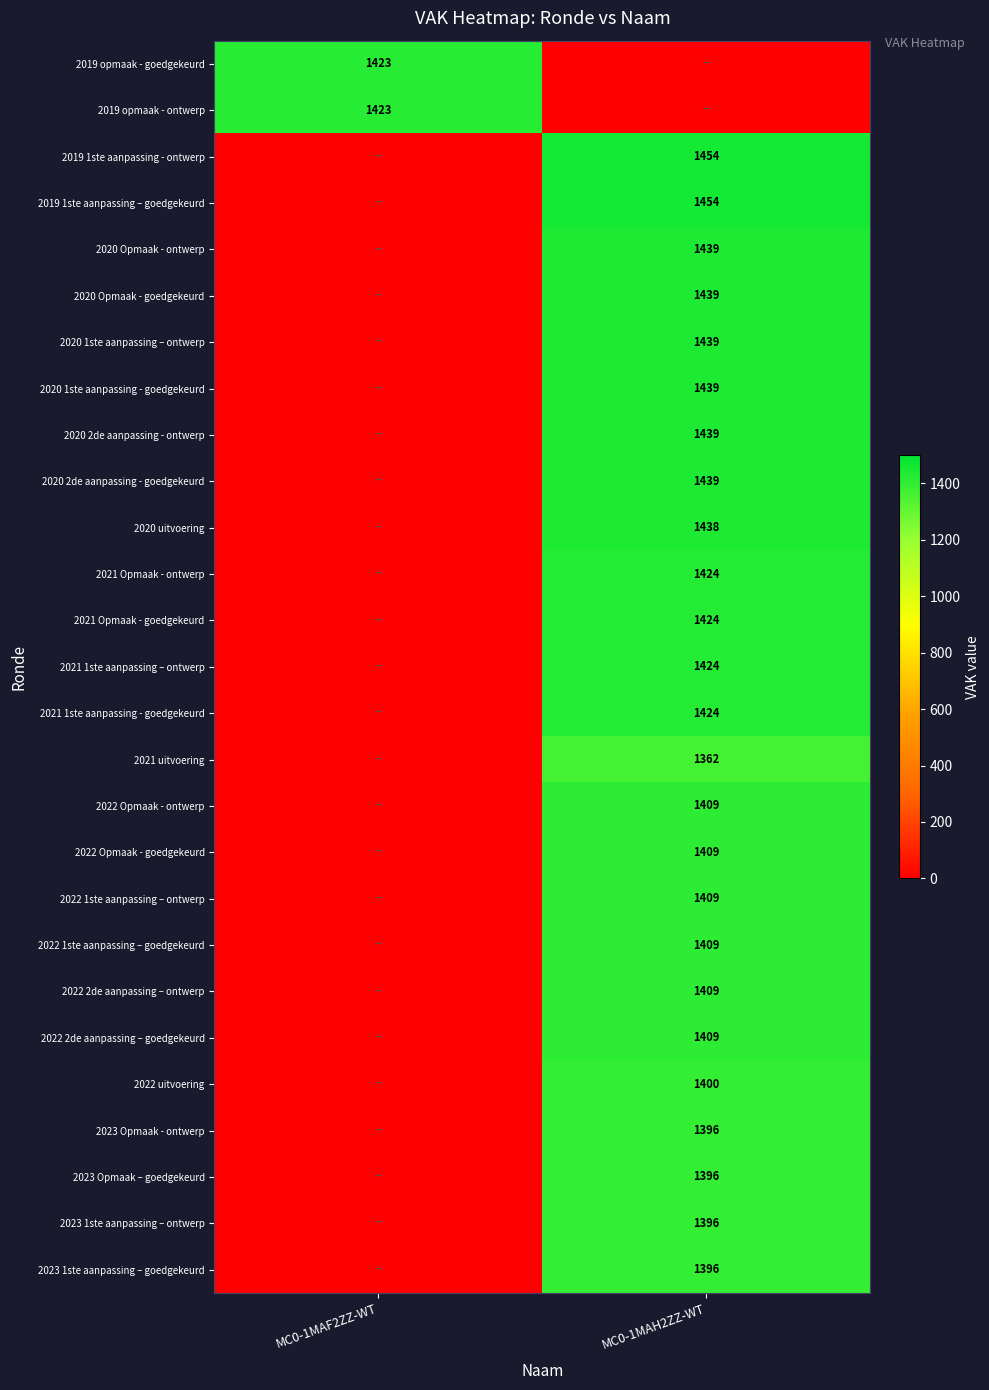

At how many categories does at least one series exceed 536?

2